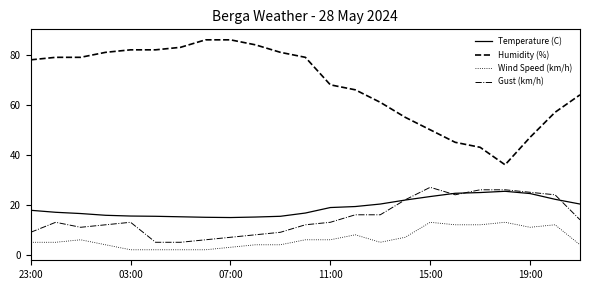

Rank the series by their maximum value, from highest to lowest.

Humidity (%), Gust (km/h), Temperature (C), Wind Speed (km/h)